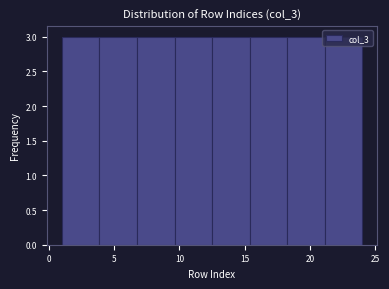

Reading left to right, transcribe this chart: for each bar, give the range it covers on the x-axis and its height. Neither the bar edges nor the heights are printed on the chart, so give them approximately, as read against the axes.

1.0 to 4.0: 3
4.0 to 7.0: 3
7.0 to 9.5: 3
9.5 to 12.5: 3
12.5 to 15.5: 3
15.5 to 18.5: 3
18.5 to 21.0: 3
21.0 to 24.0: 3